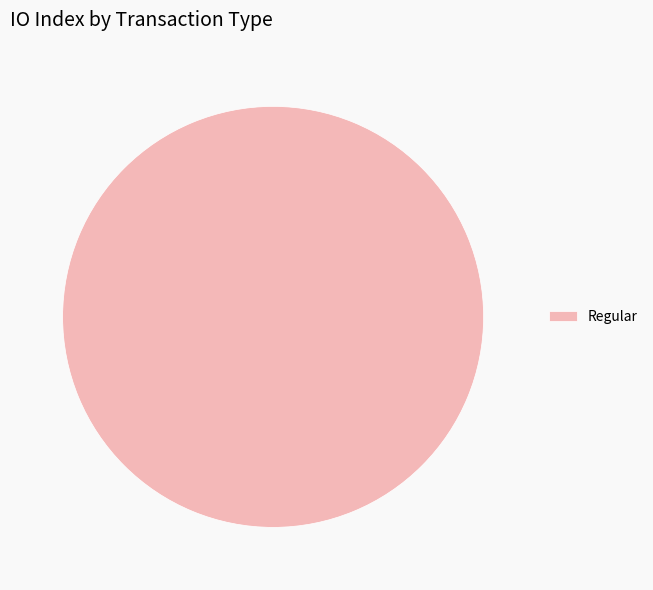

Is it true that Regular is 88% of the pie?

False